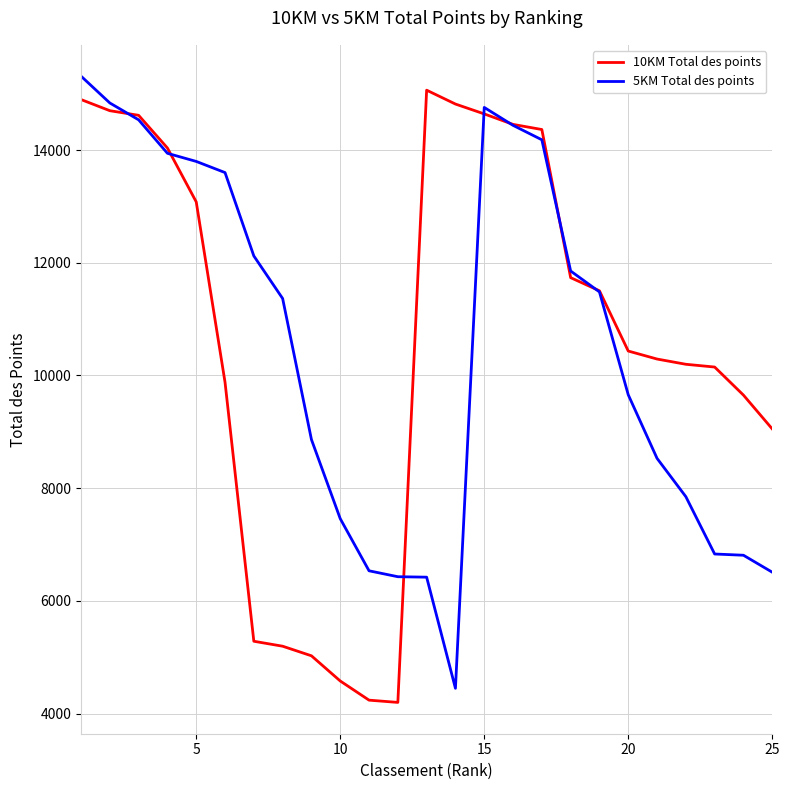

What is the maximum value shown in the chart?

15311